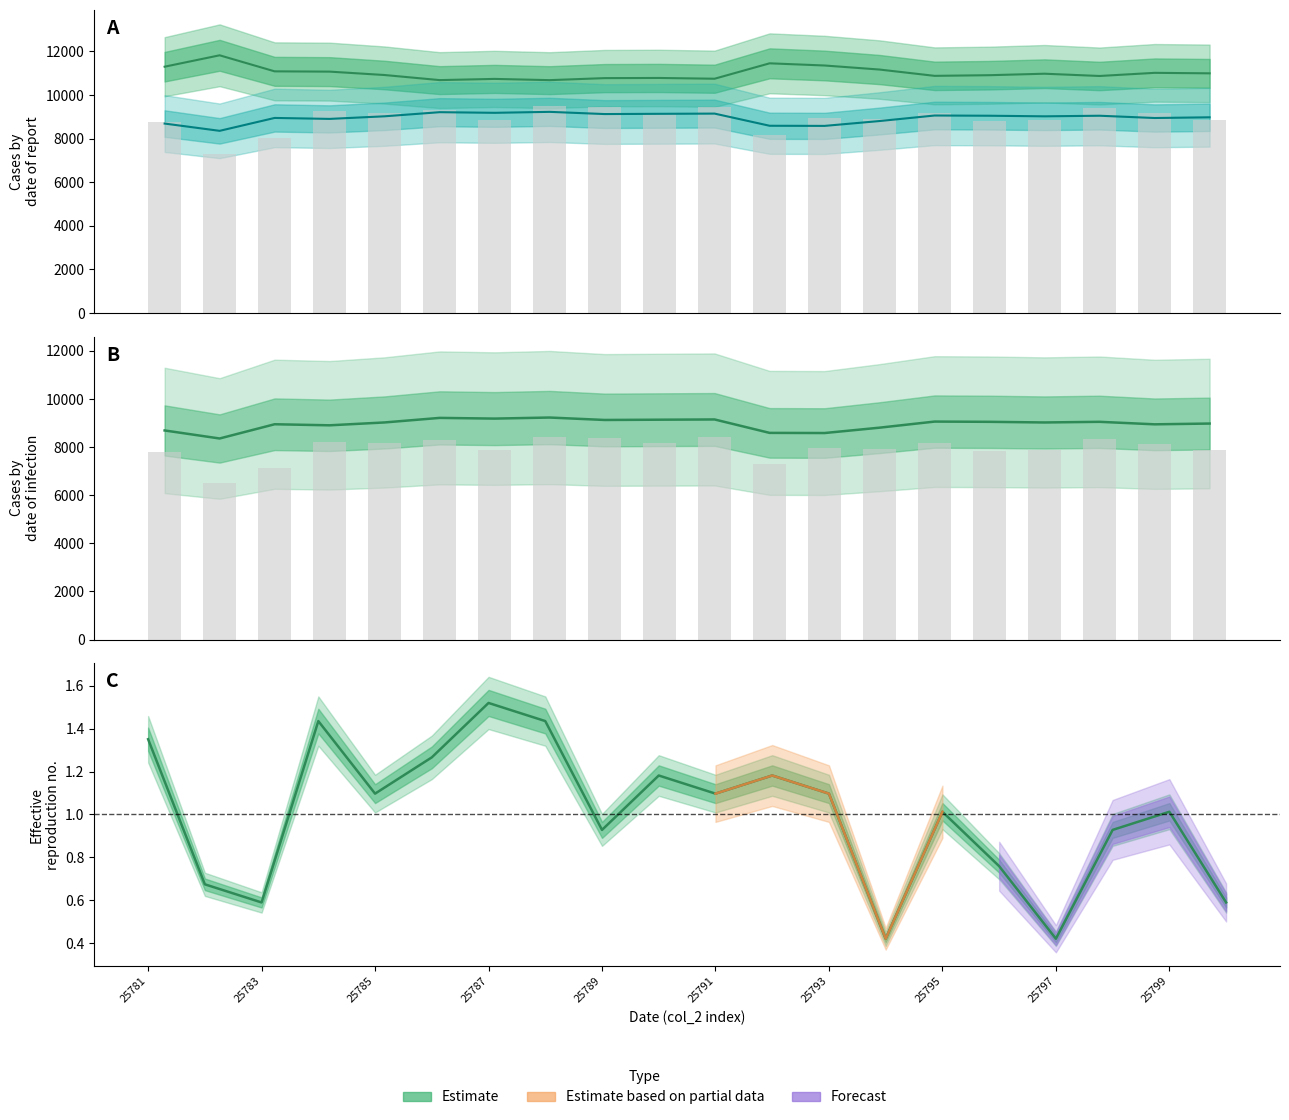

Are the bars grouped side by side (vs. stacked)?

Yes